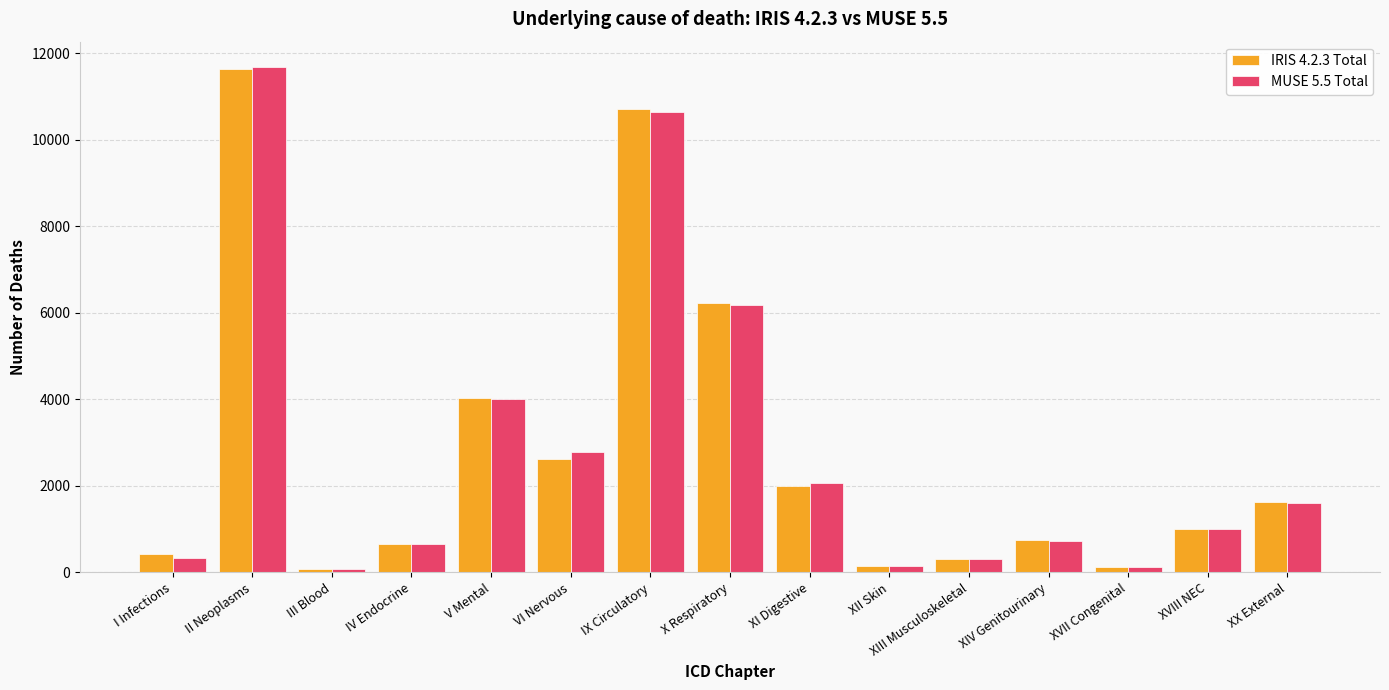

Between V Mental and XVII Congenital, which series saw the biggest shift?

IRIS 4.2.3 Total